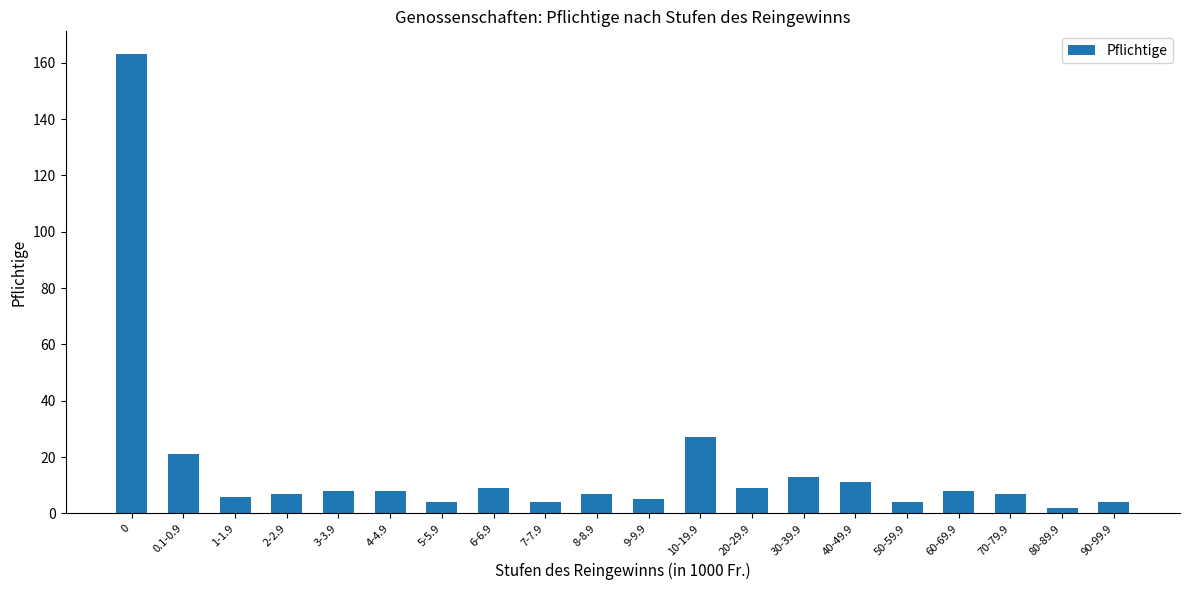

What is the label of the 17th bar from the right?

2-2.9